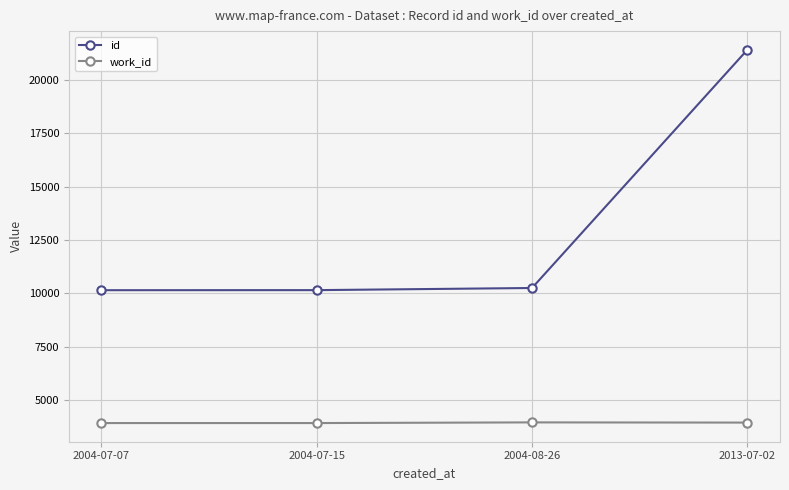

What is the difference between the second highest and second lowest values in the id series?

100.3